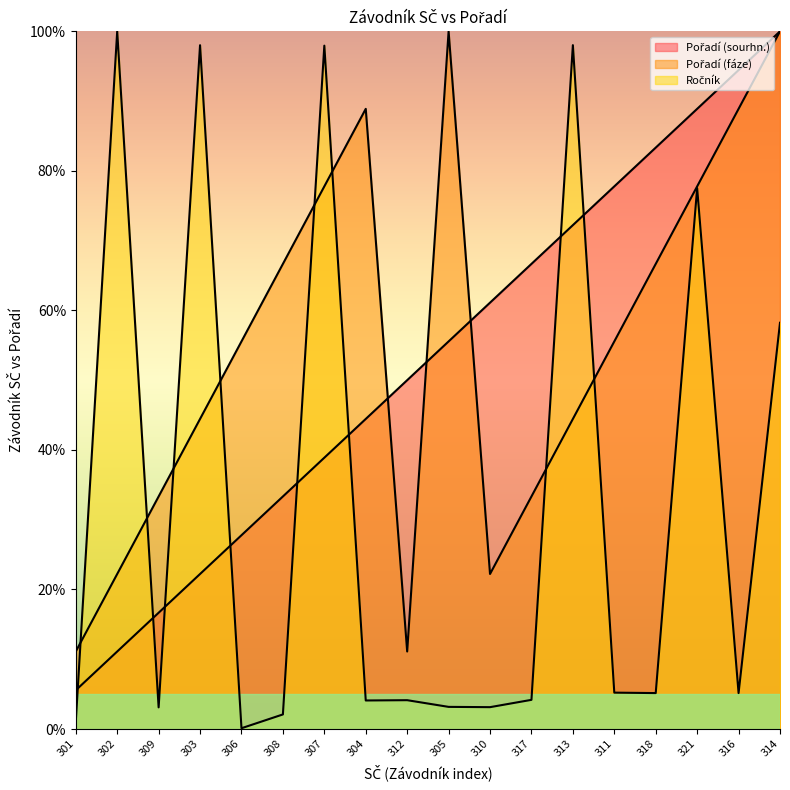

At which category does the chart reach its minimum across all series?

306